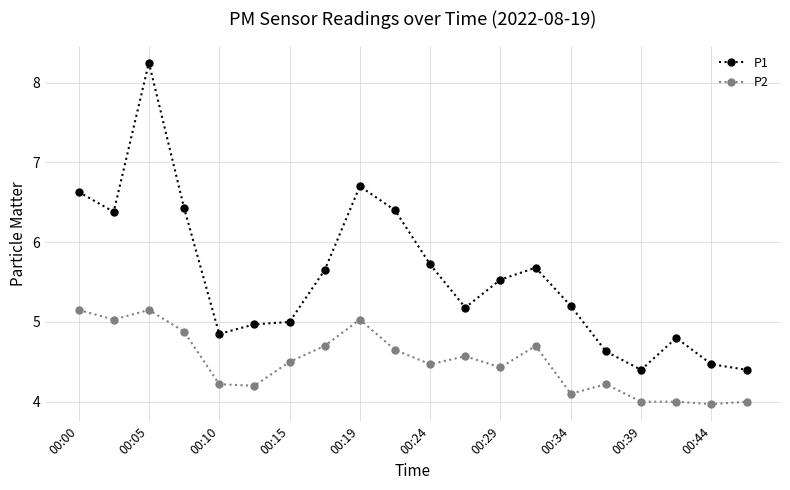

Count the number of data series in this chart.

2